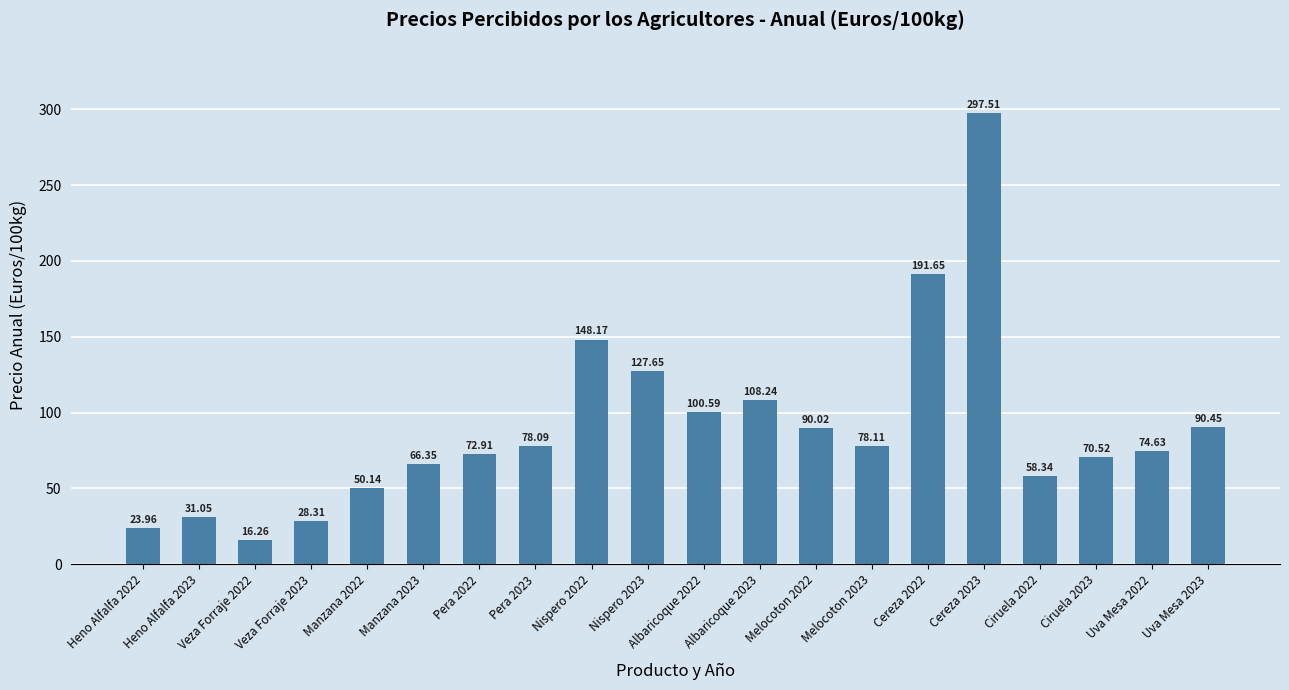

The chart shows a value of 78.1 at Melocoton 2023. True or false?

True